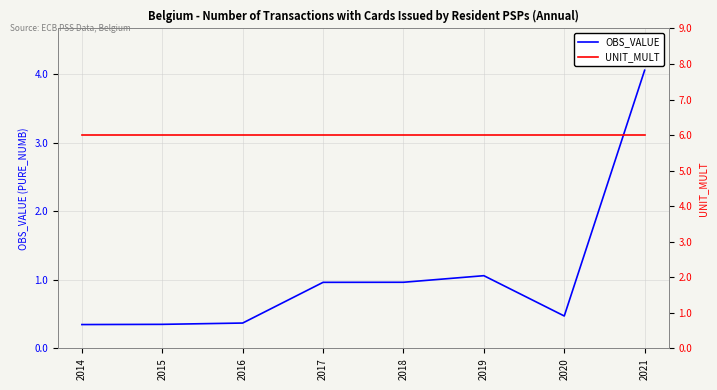

Count the number of data series in this chart.

2